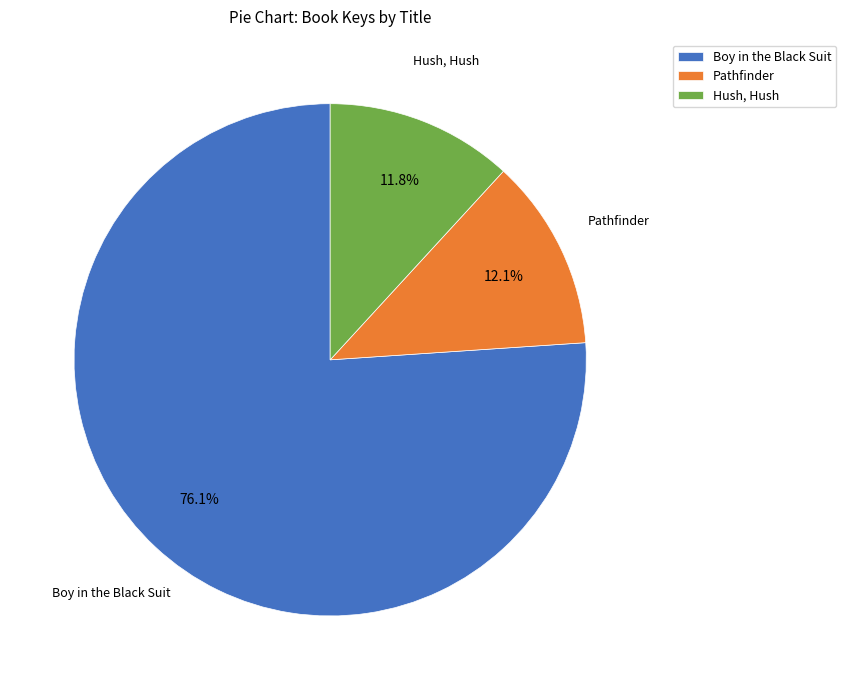

How many segments does this pie chart have?

3